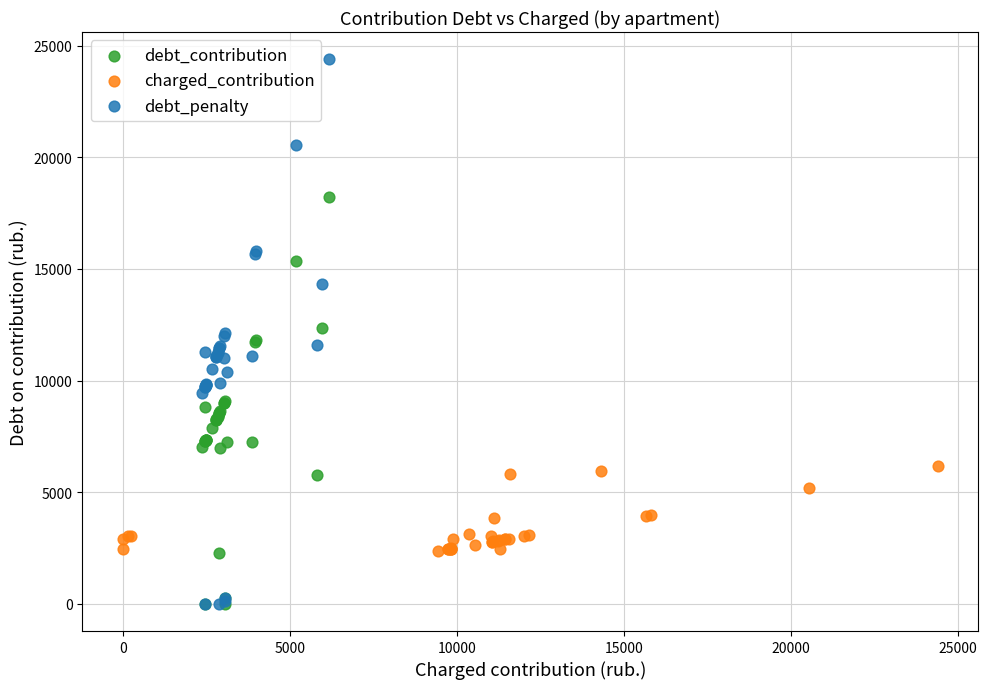

Which series has the widest spread of Y values?

debt_penalty